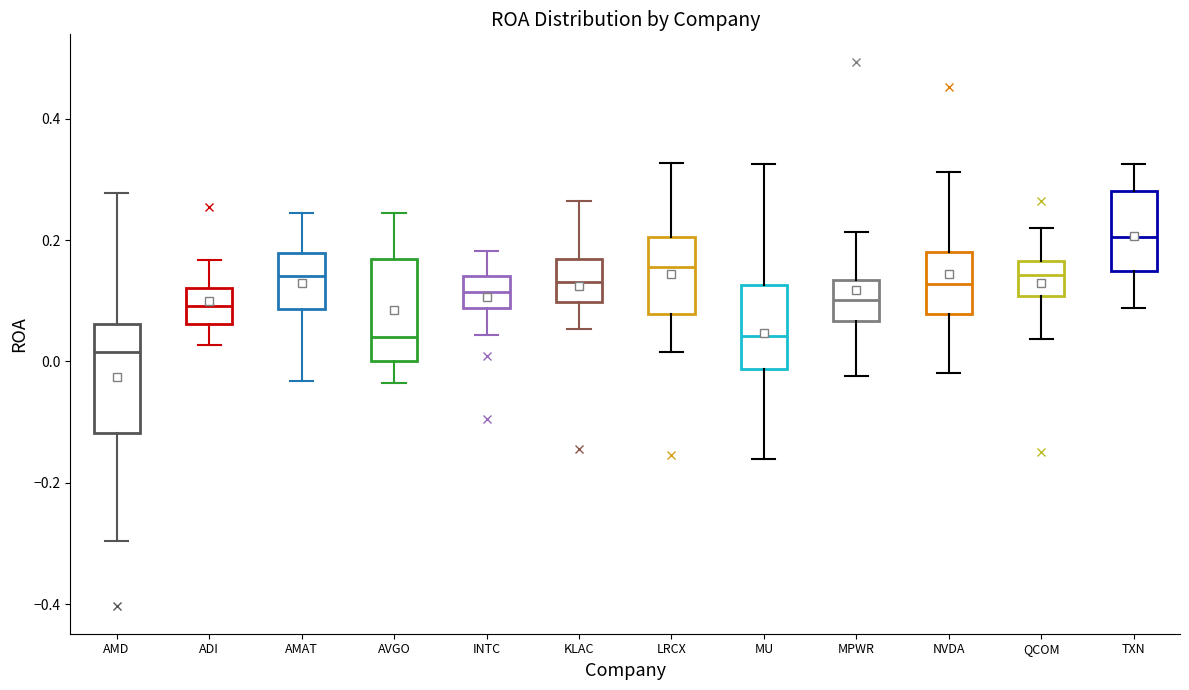

Where is the lower edge of the box for MU on the y-axis? The values are not printed on the chart, so give them approximately, as read against the axis.

-0.02